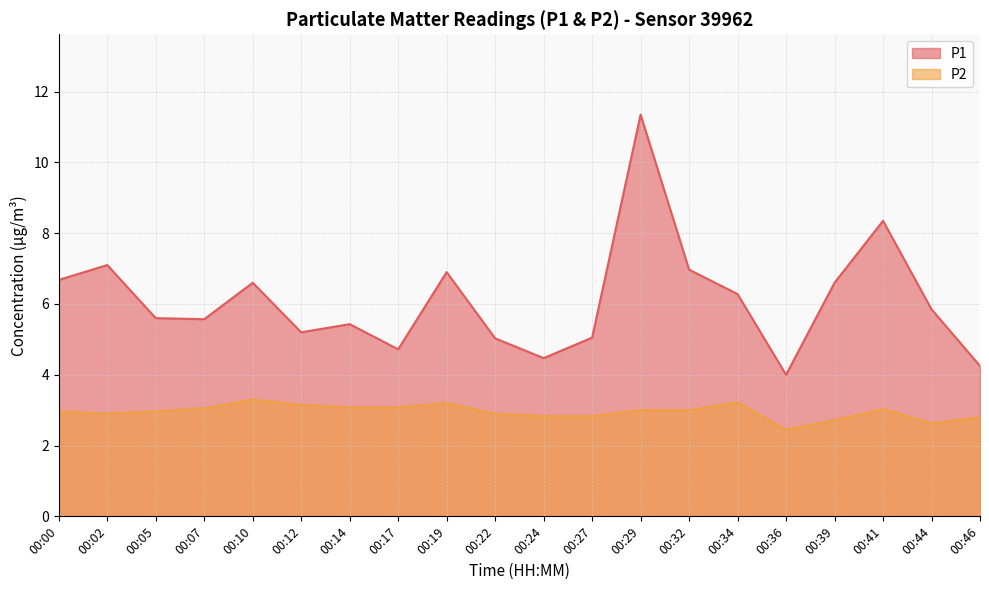

Which series has the largest total across all categories?

P1